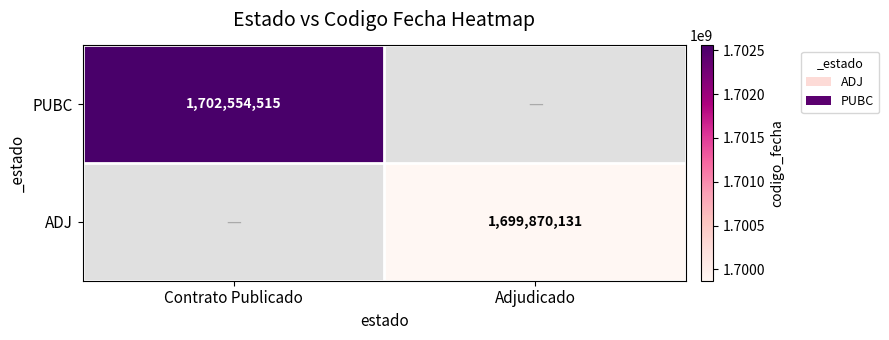

The value of ADJ at Adjudicado is 2332908073. True or false?

False